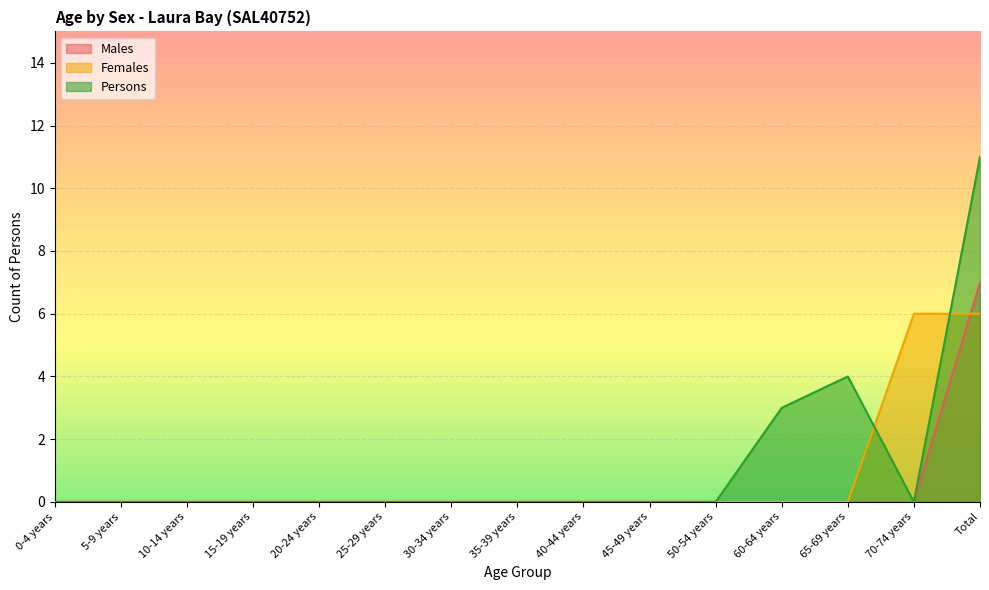

The value of Females at 70-74 years is 6. True or false?

True